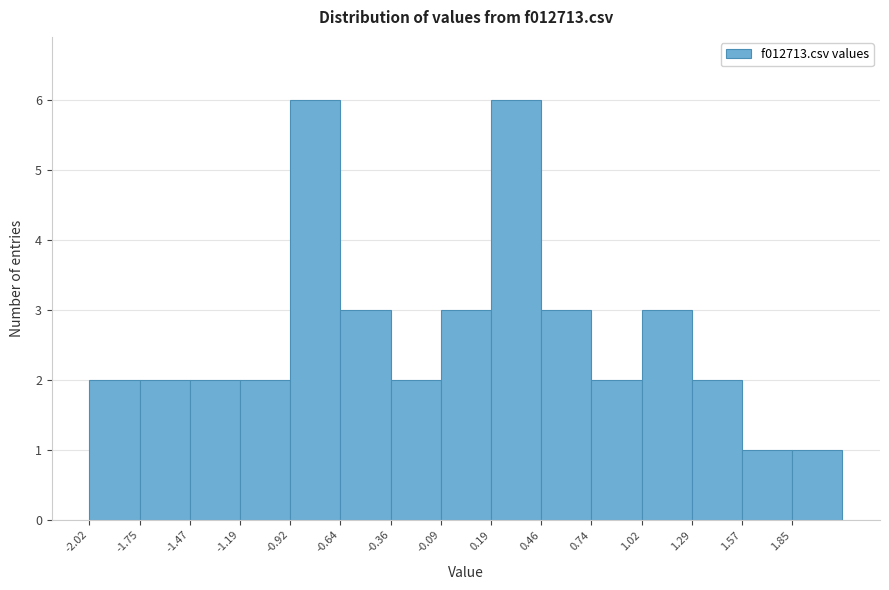

Reading left to right, list every bar in this chart as the range it spans on the x-axis followed by its height. Neither the bar edges nor the heights are printed on the chart, so give them approximately, as read against the axes.

-2.00 to -1.75: 2
-1.75 to -1.45: 2
-1.45 to -1.20: 2
-1.20 to -0.90: 2
-0.90 to -0.65: 6
-0.65 to -0.35: 3
-0.35 to -0.10: 2
-0.10 to 0.20: 3
0.20 to 0.45: 6
0.45 to 0.75: 3
0.75 to 1.00: 2
1.00 to 1.30: 3
1.30 to 1.55: 2
1.55 to 1.85: 1
1.85 to 2.10: 1